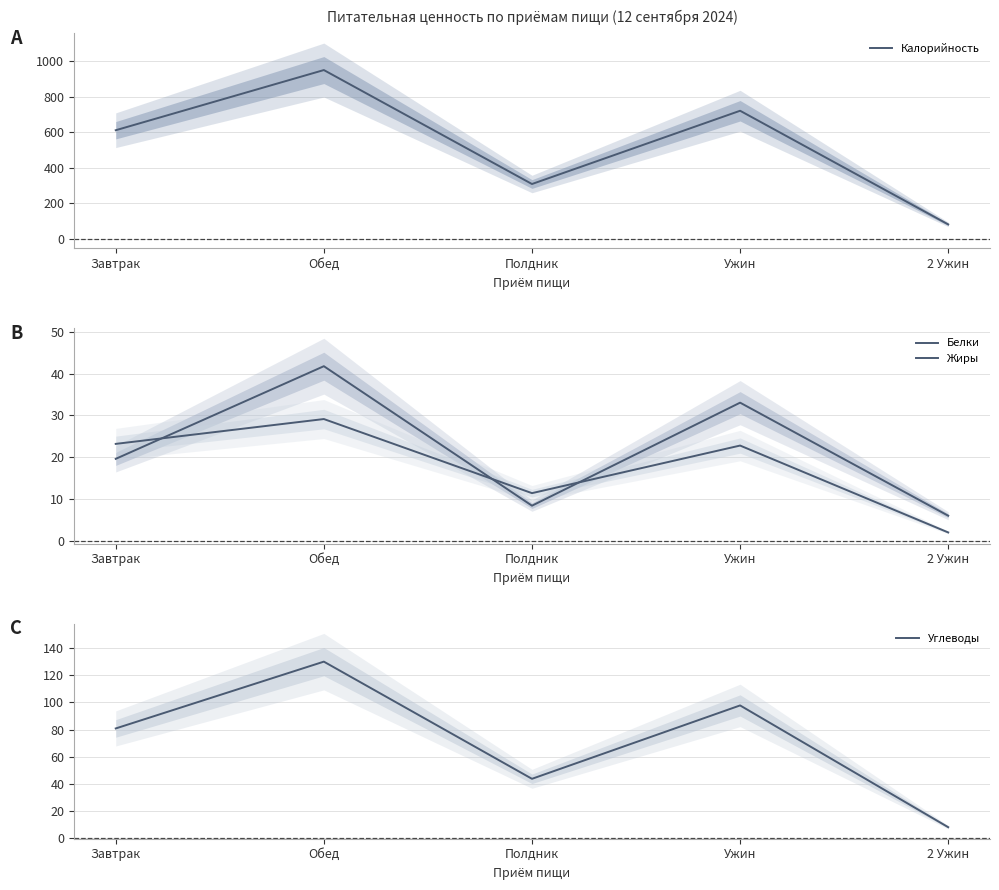

How many categories are shown in the chart?

5